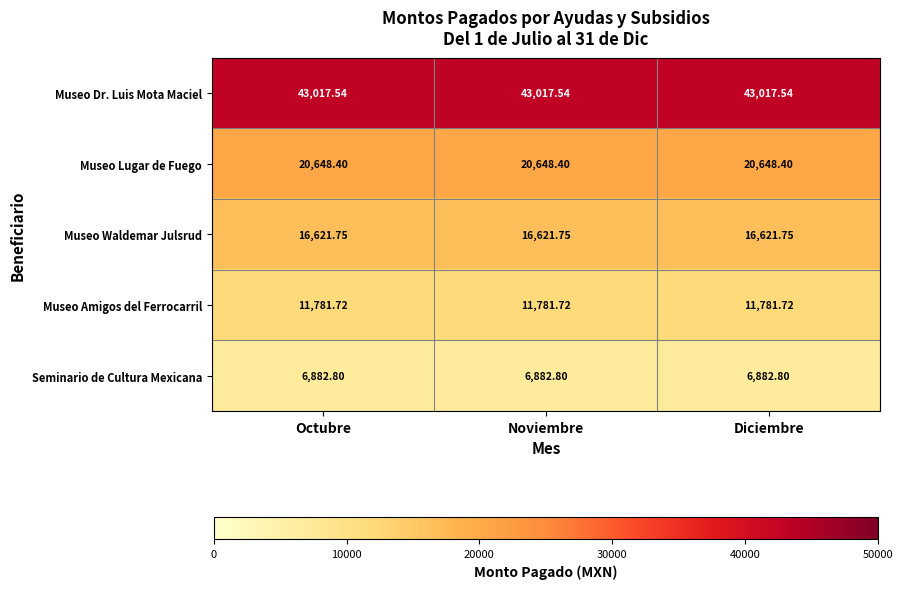

What is the difference between the highest and lowest values at Octubre?

36134.7